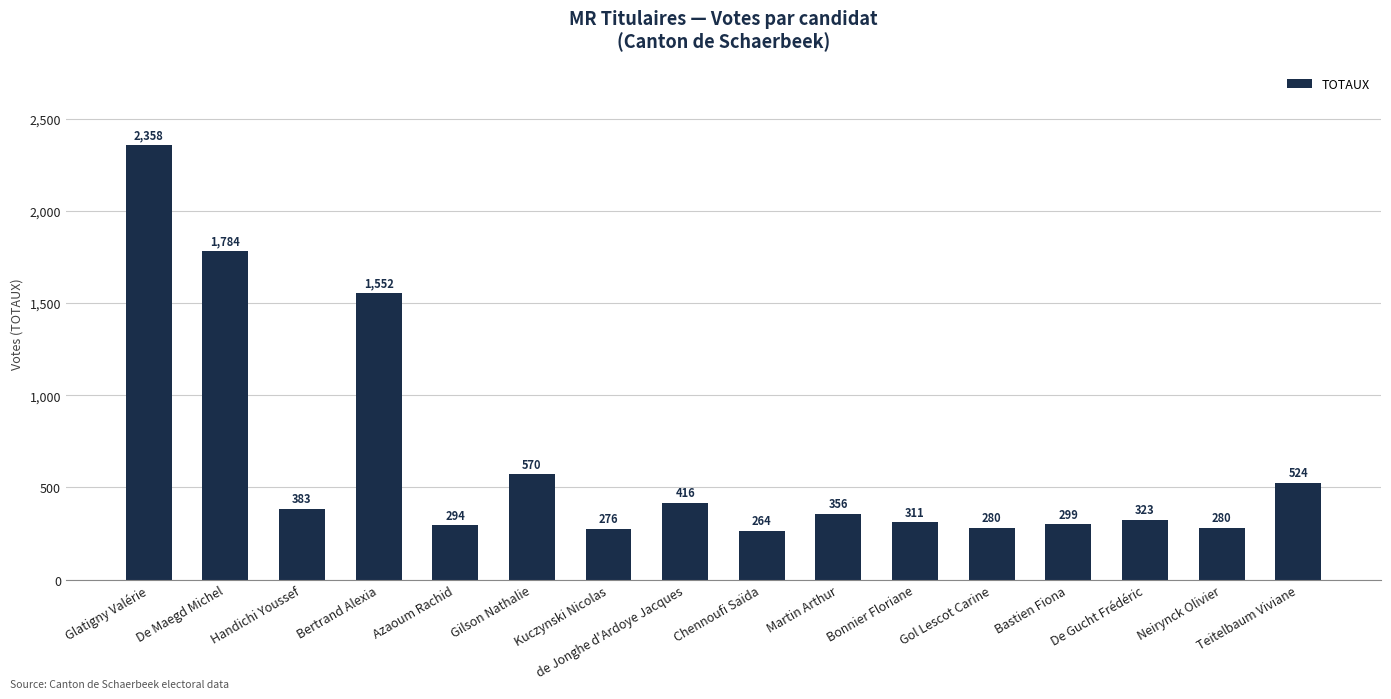

What position from the right is Chennoufi Saïda?

8